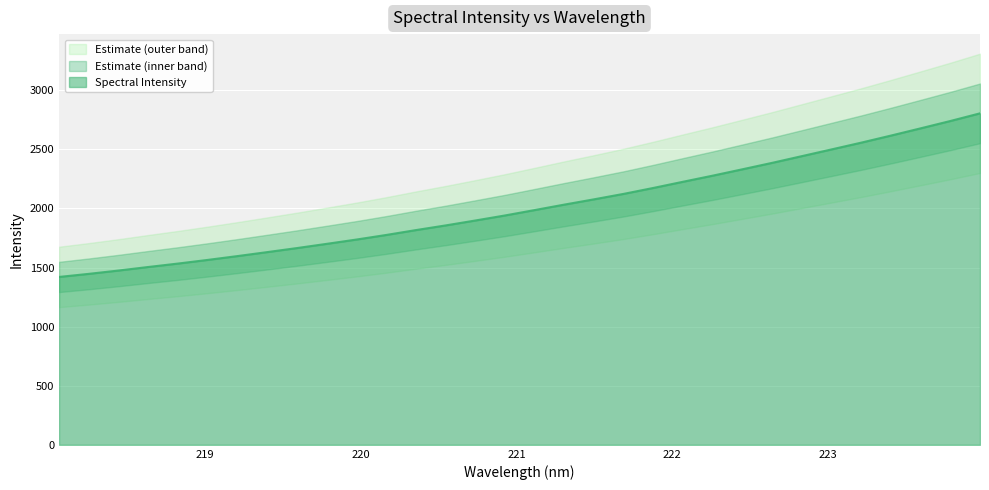

Which category has the highest value across all series?

223.9802